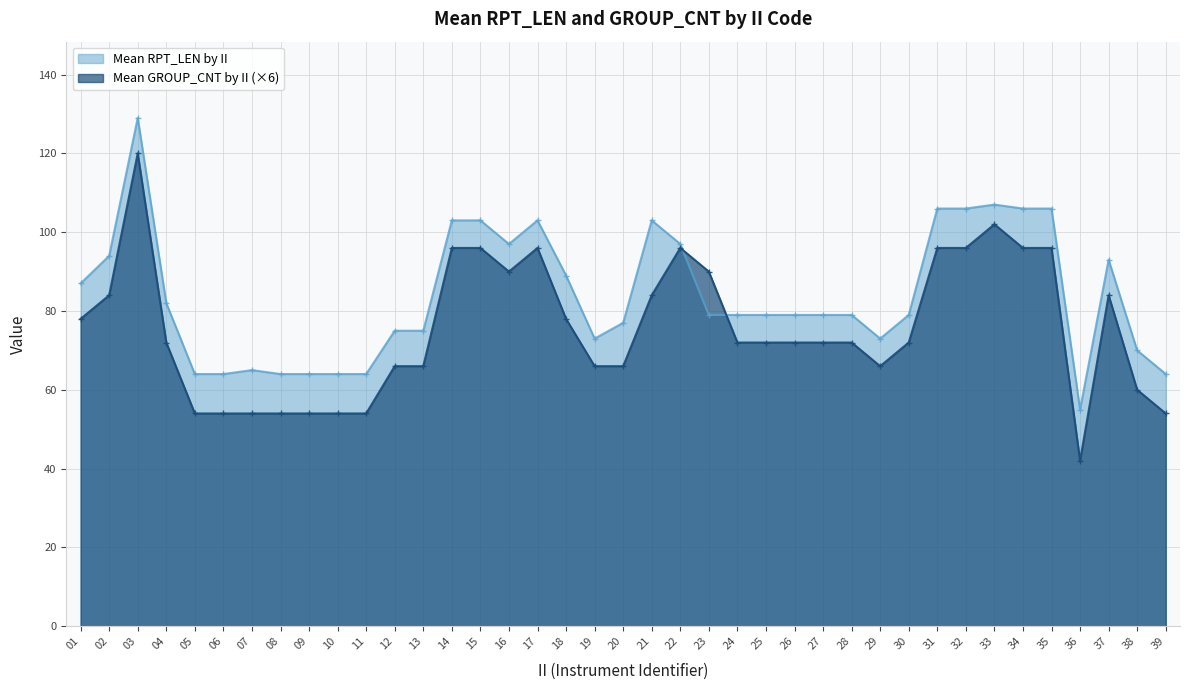

List the series in order of their overall mean, lowest first.

Mean GROUP_CNT by II (×6), Mean RPT_LEN by II